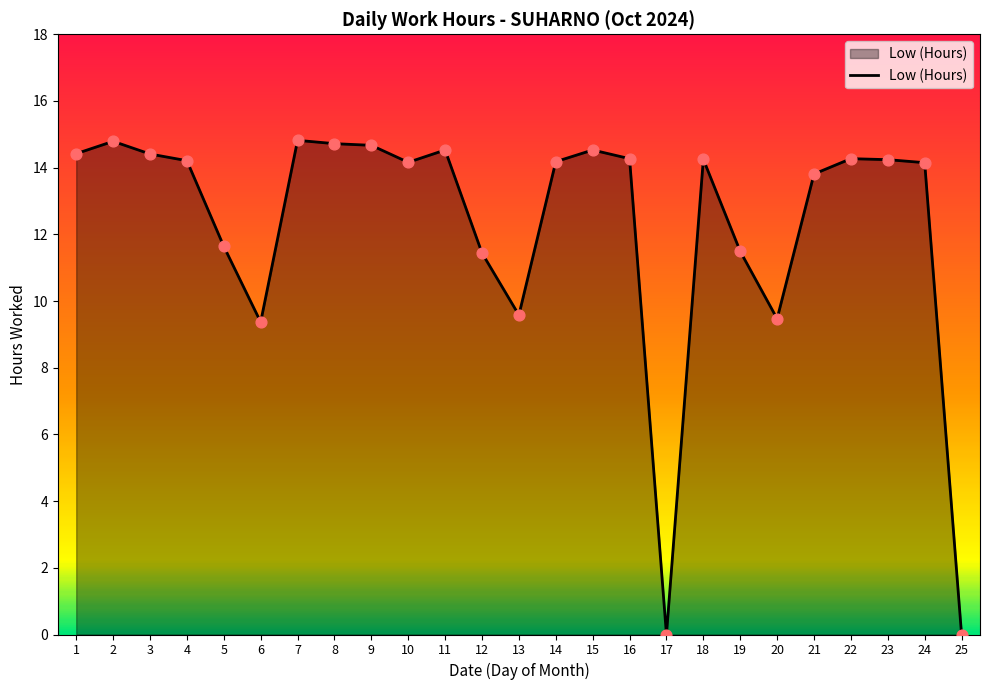

Between 13 and 1, which is larger?

1